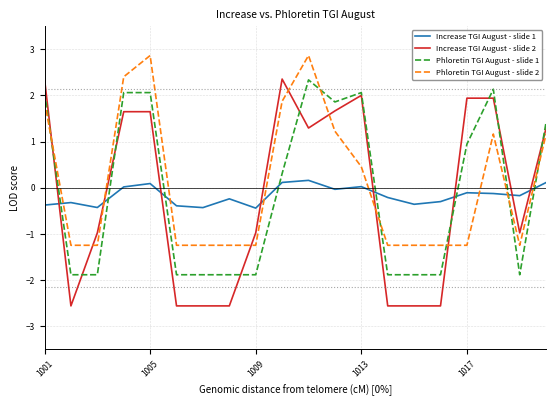

What is the minimum value for Phloretin TGI August - slide 2?

-1.2